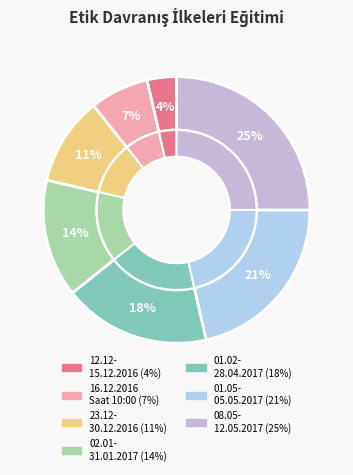

The 02.01.2017-31.01.2017 slice represents 14% of the pie. True or false?

True